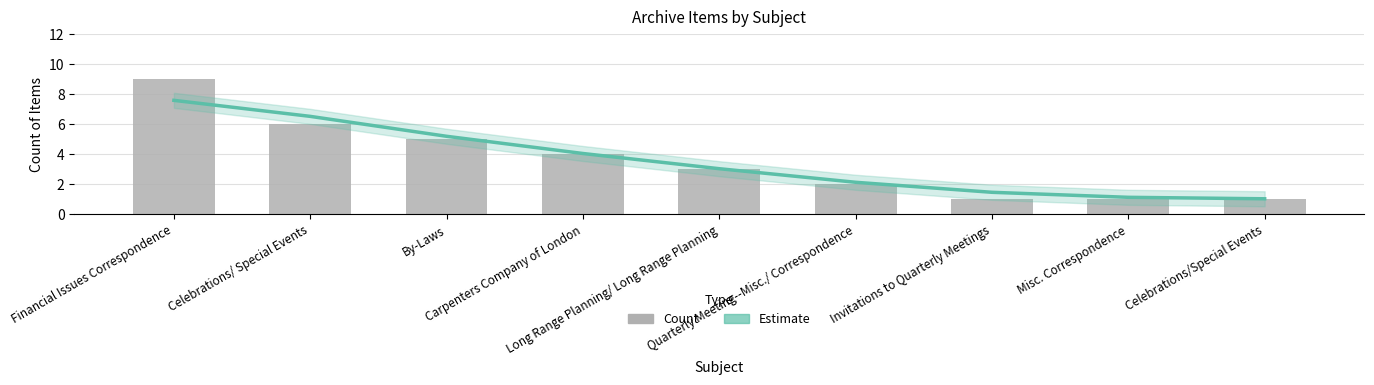

Rank the series by their maximum value, from highest to lowest.

Count, Estimate